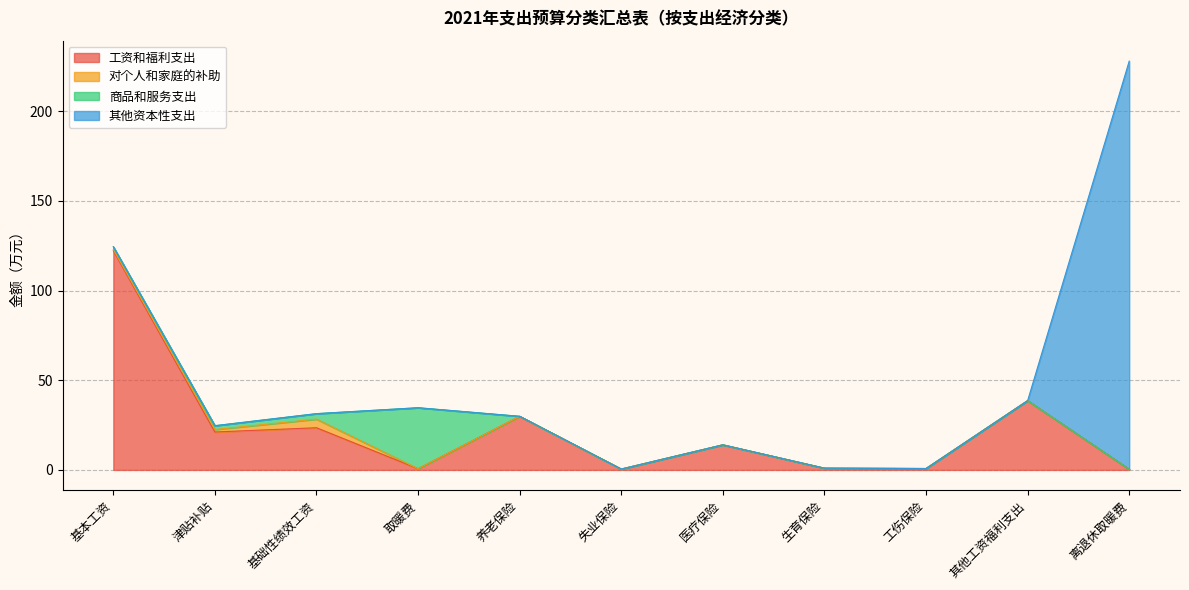

Reading left to right, what are all the values shown in this chart?

工资和福利支出: 122.3	21.2	23.5	0.7	29.9	0.5	14.0	1.0	0.8	38.6	0.4
对个人和家庭的补助: 0.7	1.4	4.8	0.0	0.0	0.0	0.0	0.0	0.0	0.0	0.0
商品和服务支出: 1.4	2.1	3.1	34.0	0.0	0.0	0.0	0.0	0.0	0.0	0.0
其他资本性支出: 0.0	0.0	0.0	0.0	0.0	0.0	0.0	0.0	0.0	0.0	227.6